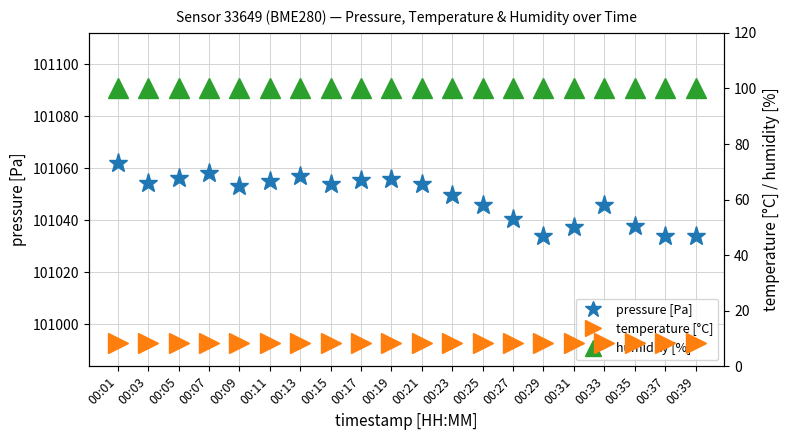

At which category does temperature [°C] reach its first local valley?

00:29